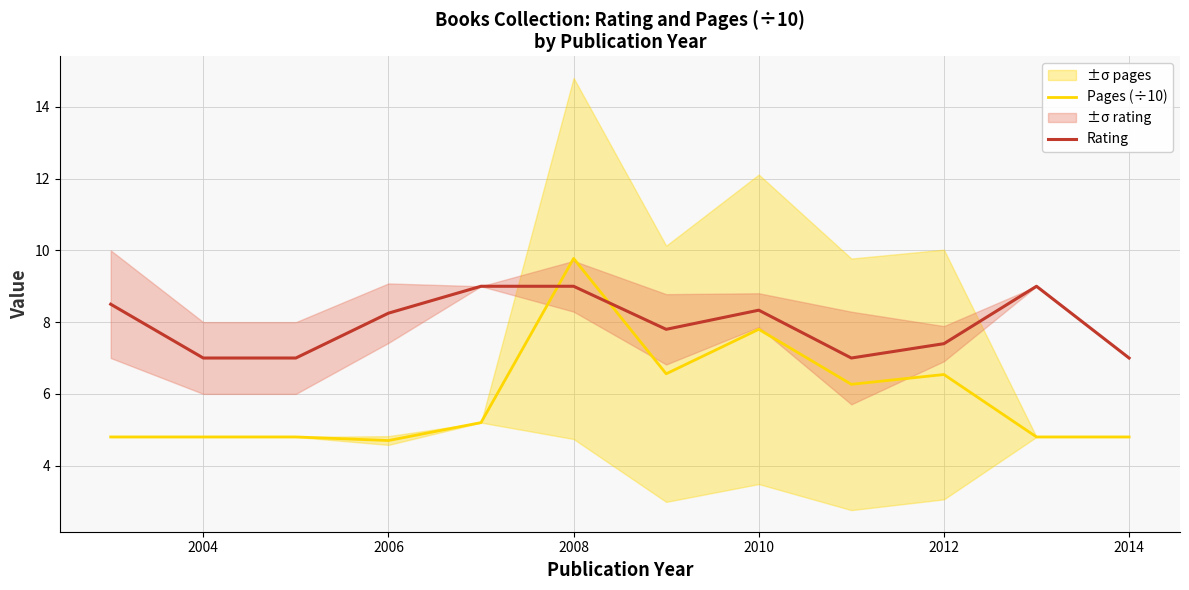

What is the minimum value for Pages (÷10)?

4.7